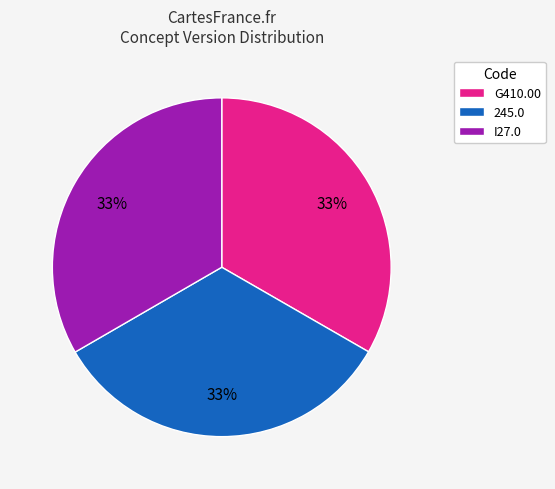

Is there a majority slice in this chart?

No